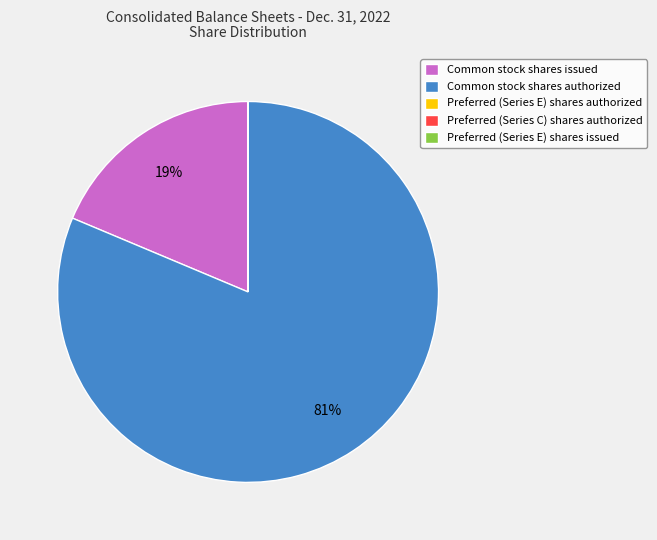

Do Common stock shares authorized and Common stock shares issued together represent more than half of the pie?

Yes